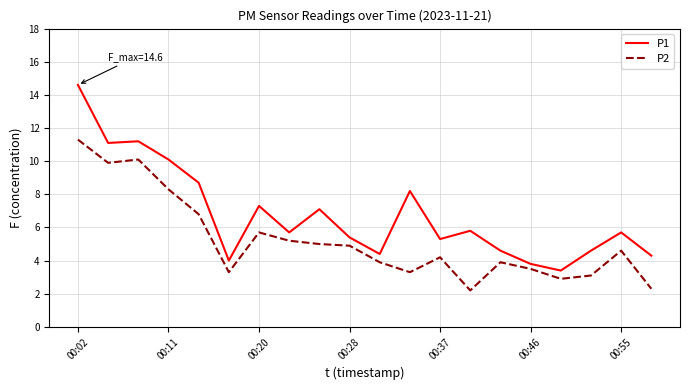

Which series has the widest spread of values?

P1